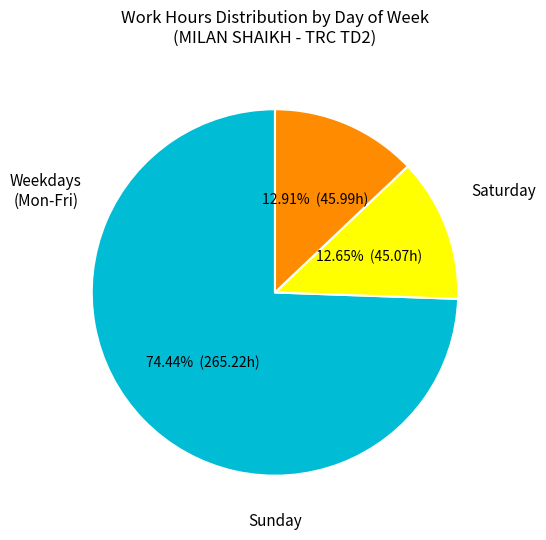

To the nearest percent, what is the average slice percentage?

33%